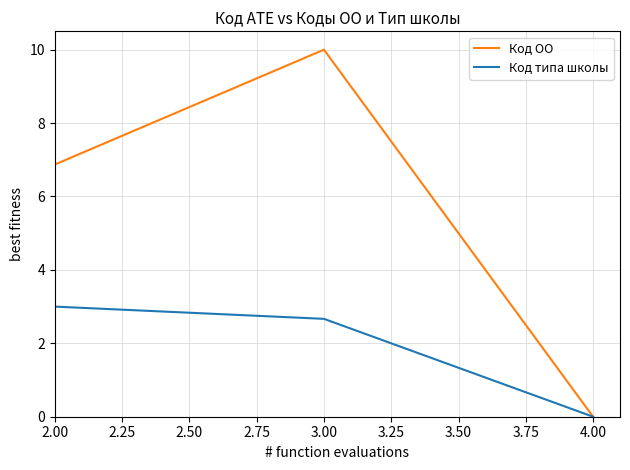

True or false: Код ОО has a value of 1.8 at 2.00.

False